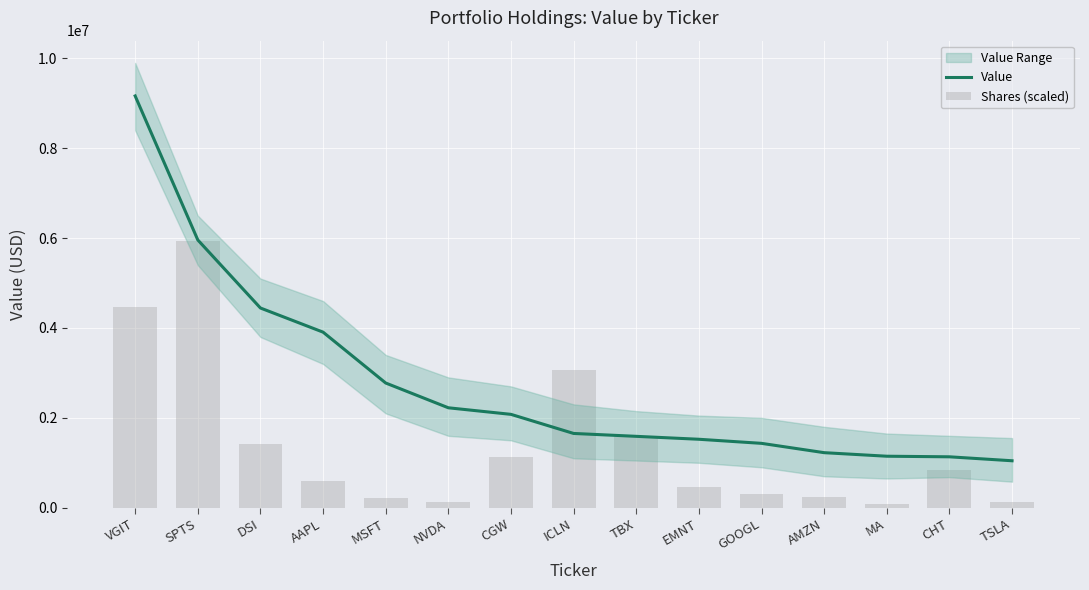

At which label is Shares (scaled) closest to 3008901?

ICLN